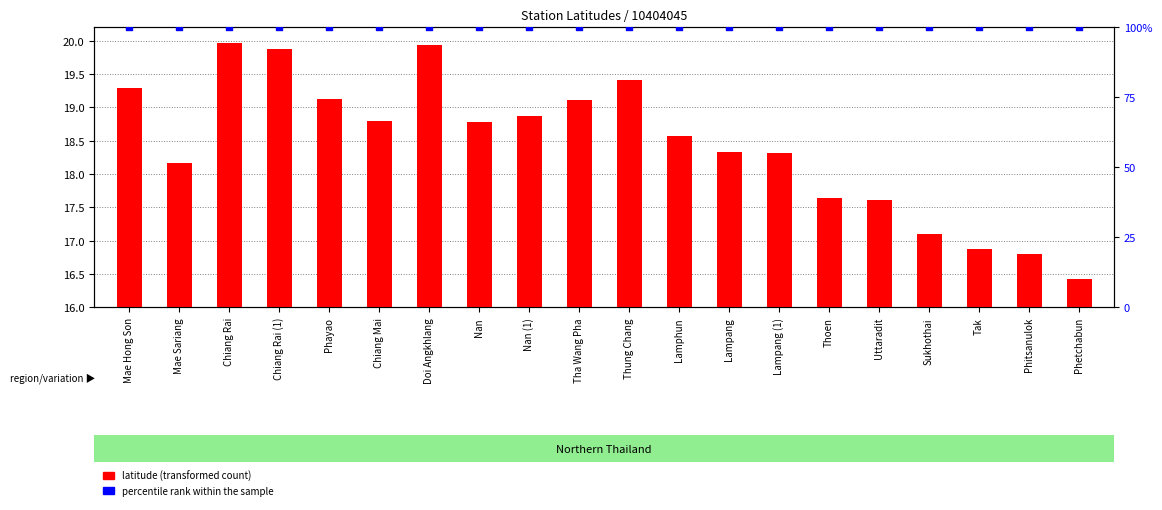

Which series reaches the minimum Y coordinate?

latitude (transformed count)